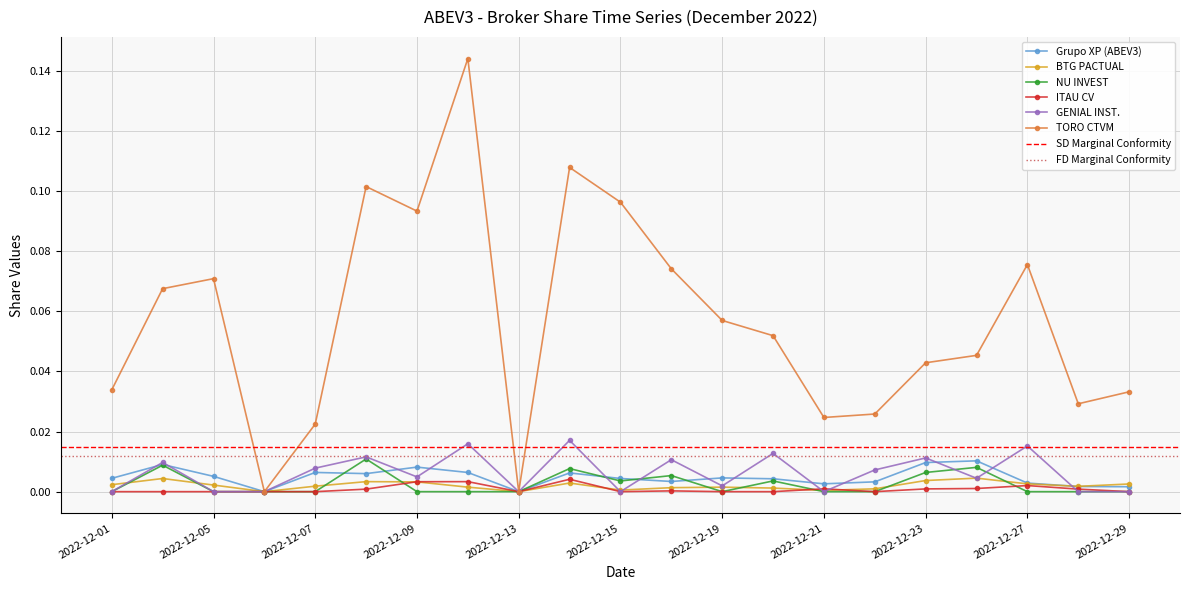

True or false: NU INVEST has more than 1 interior local peaks.

True